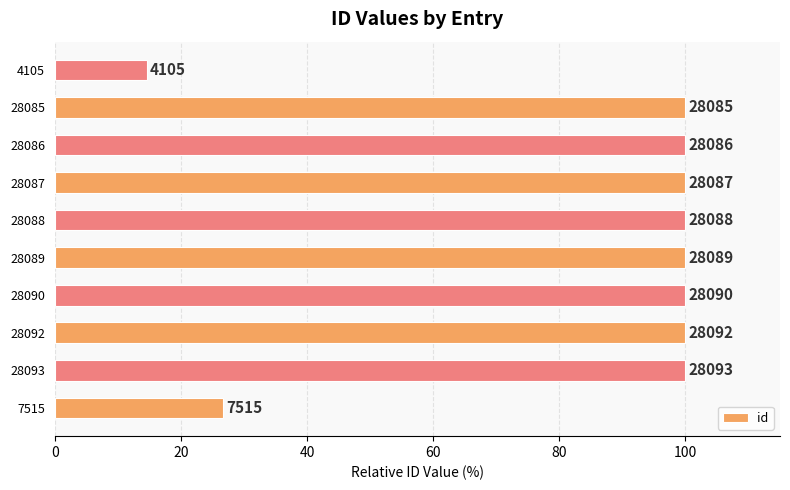

Does the chart contain any negative values?

No